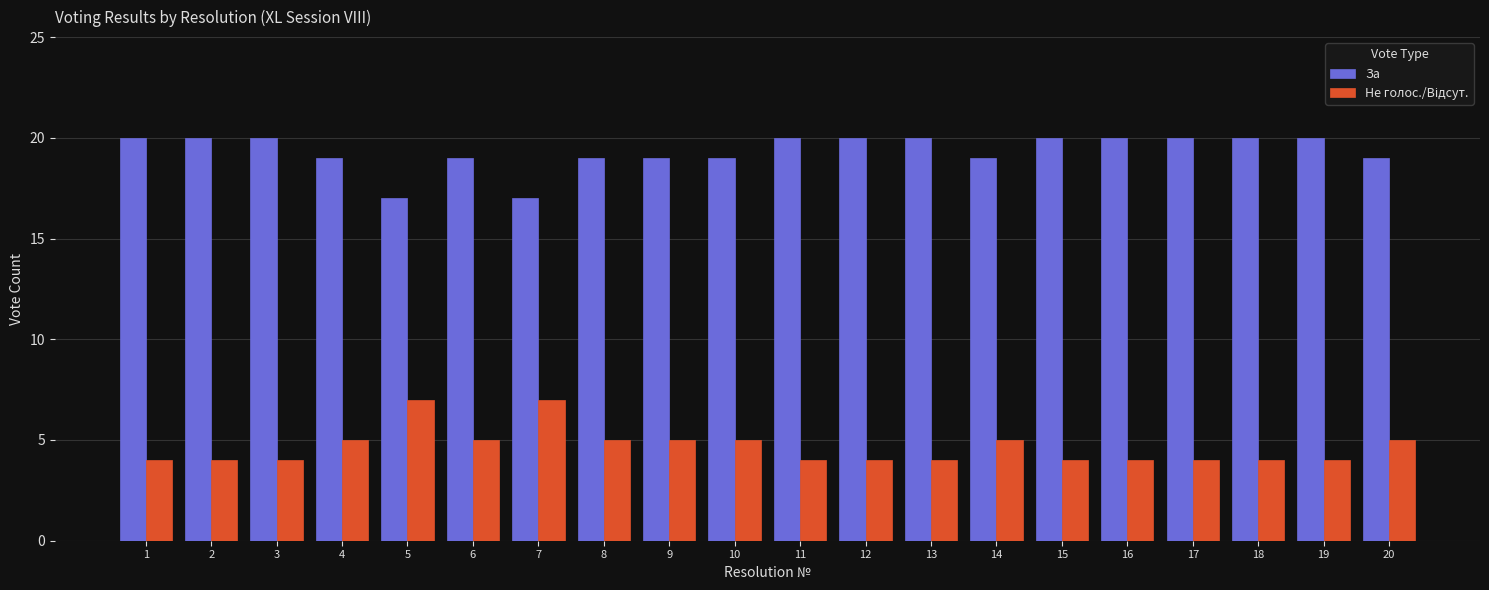

What is the sum of the За values at 8 and 6?

38